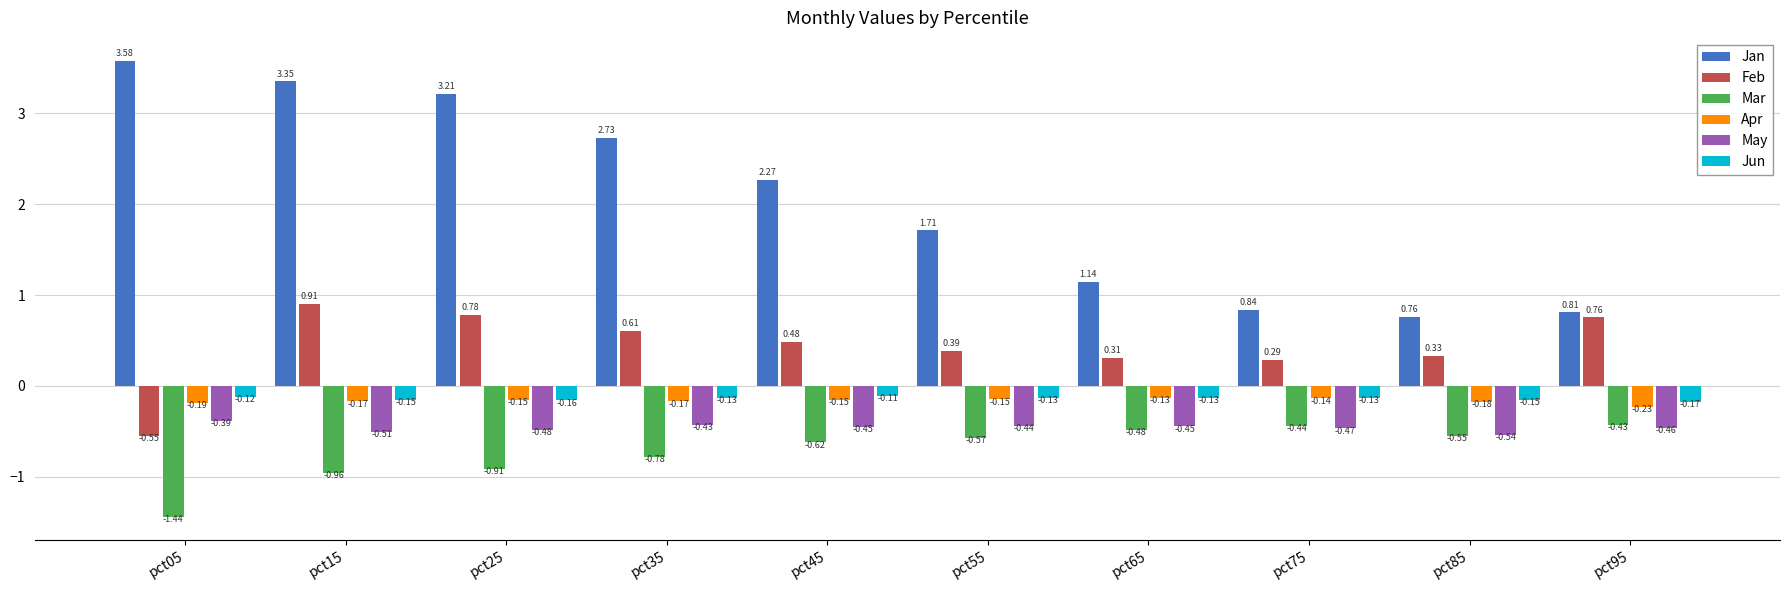

How many groups of bars are there?

10